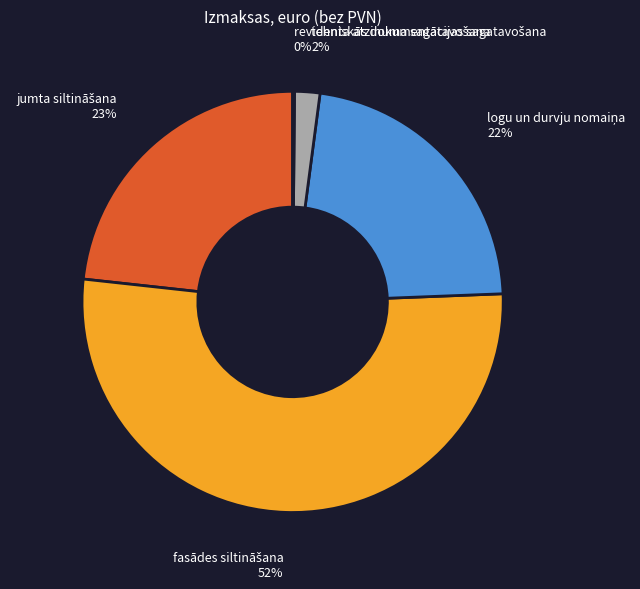

To the nearest percent, what is the average slice percentage?

20%